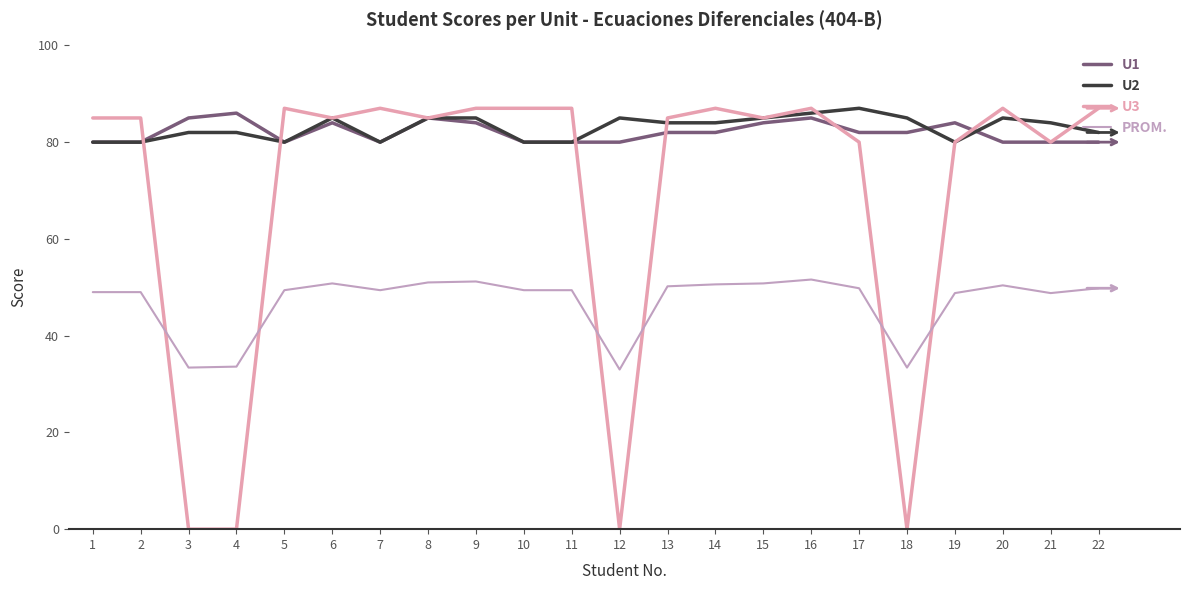

Read the U2 value at 18.

85.0